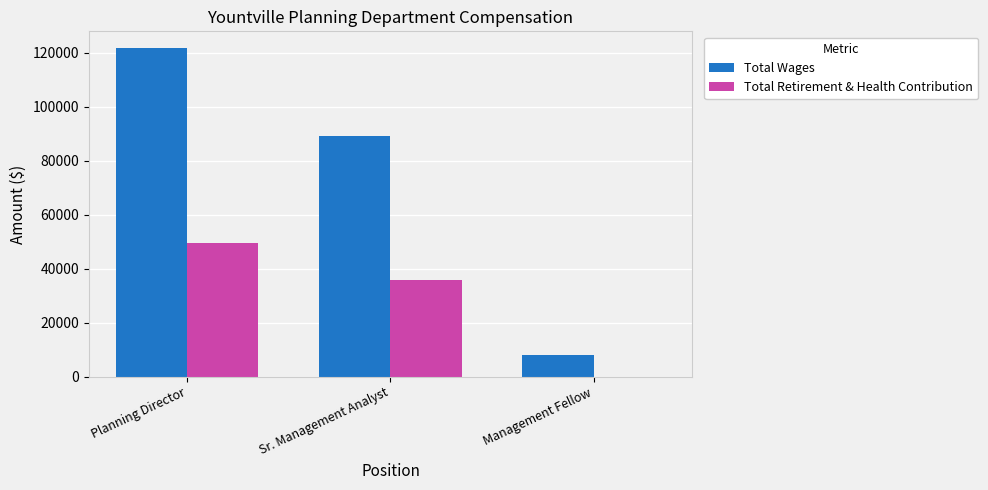

Reading left to right, extract all data points from this chart.

Total Wages: 121883	89327	8081
Total Retirement & Health Contribution: 49485	35835	0